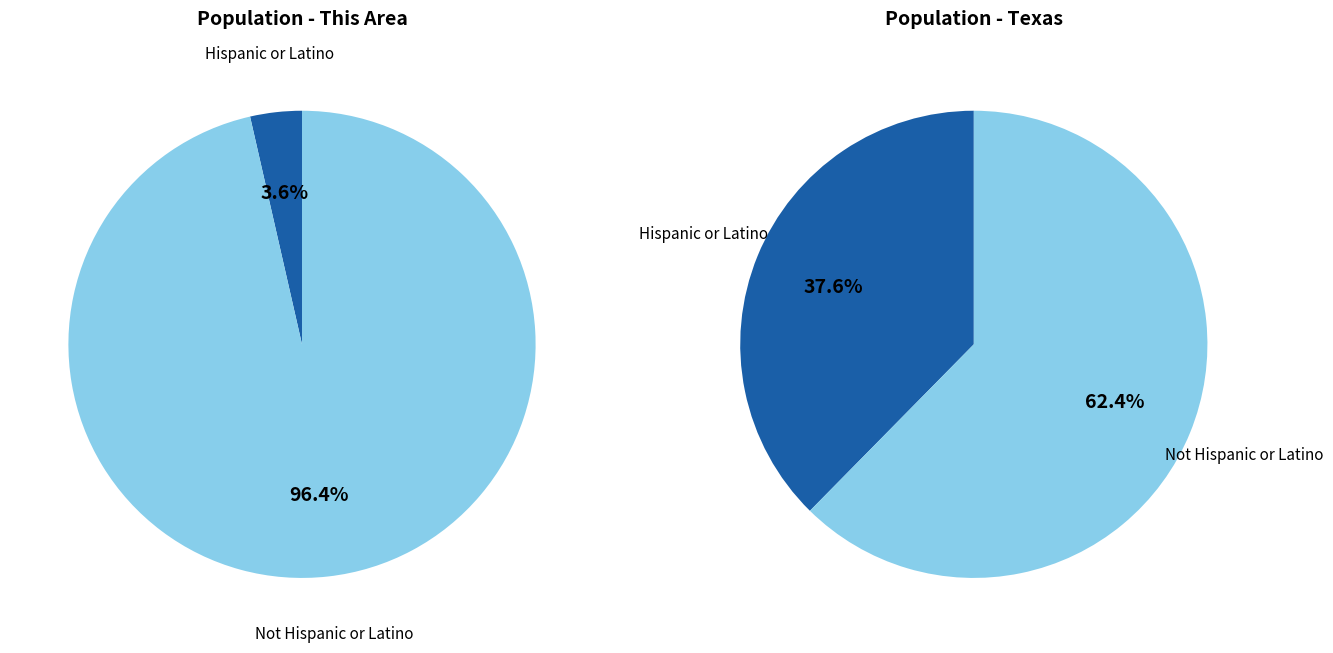

To the nearest percent, what is the combined percentage of Hispanic or Latino and Not Hispanic or Latino?

100%